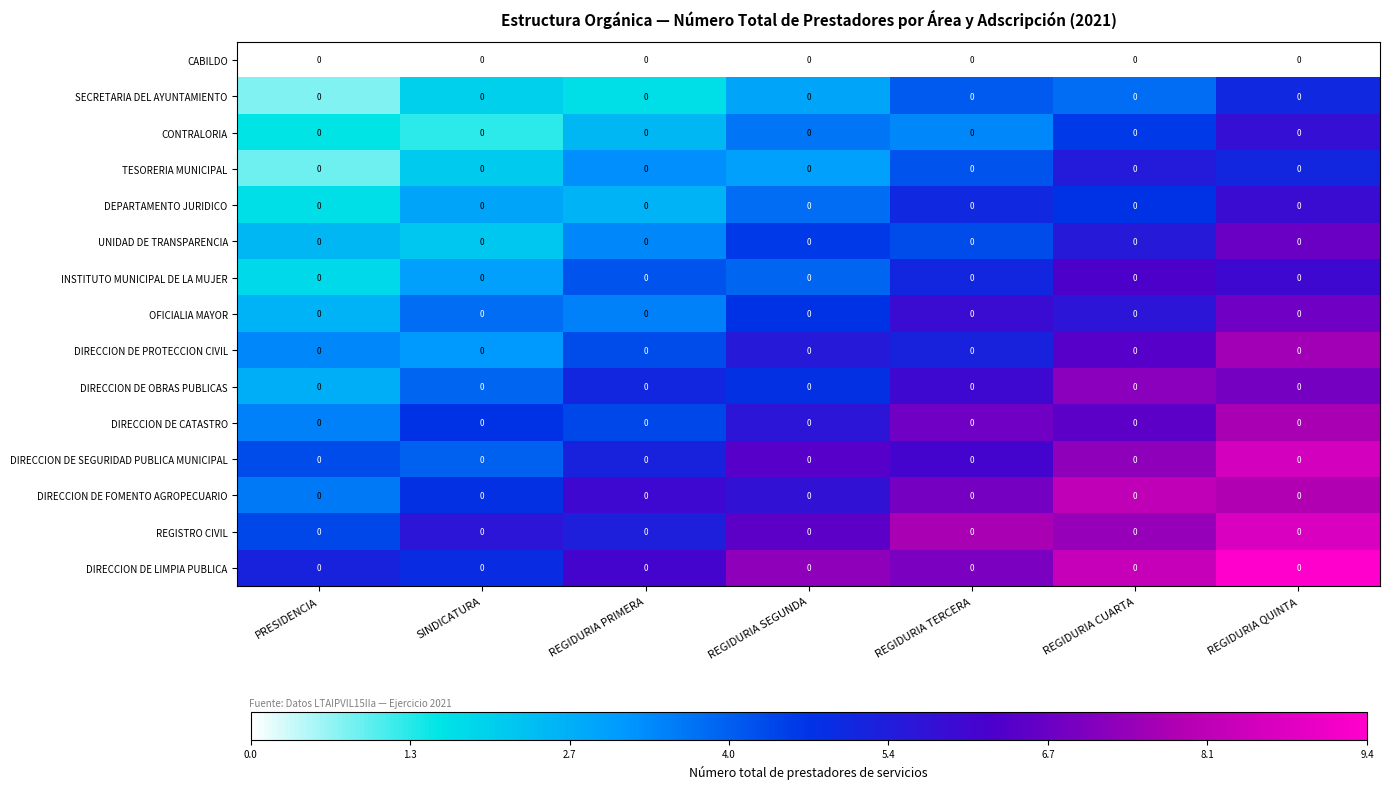

At which category is the sum across all series the highest?

REGIDURIA QUINTA